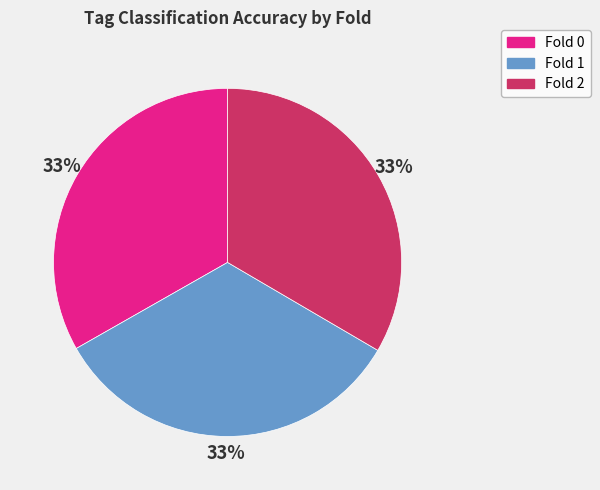

True or false: Fold 2 accounts for 33% of the total.

True